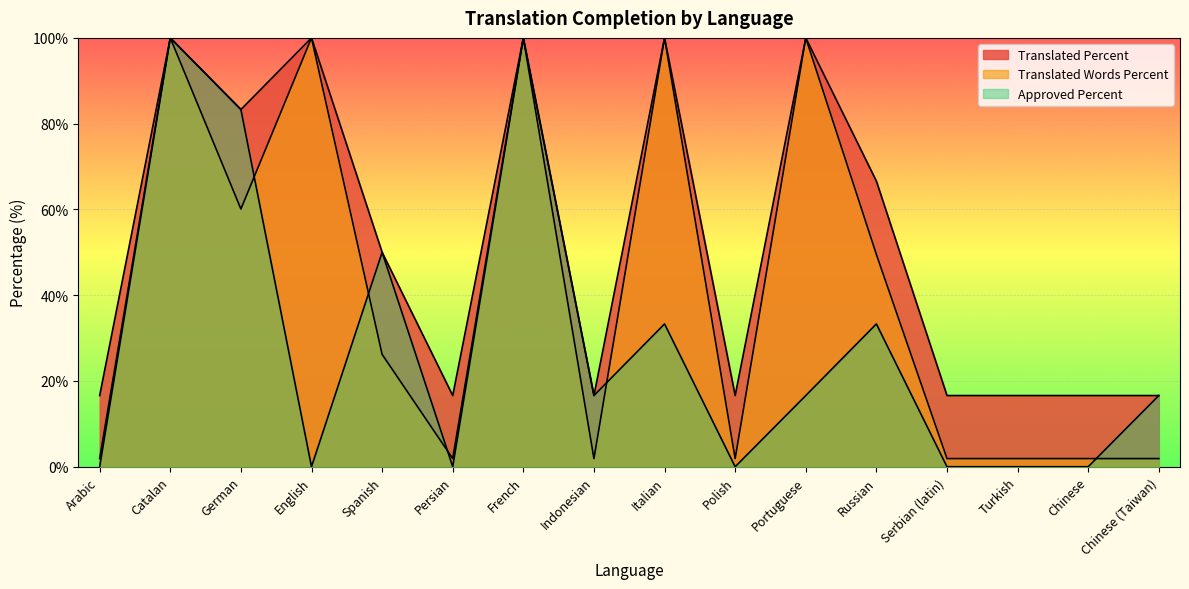

List the series in order of their overall mean, highest first.

translated_percent, translated_words_percent, approved_percent